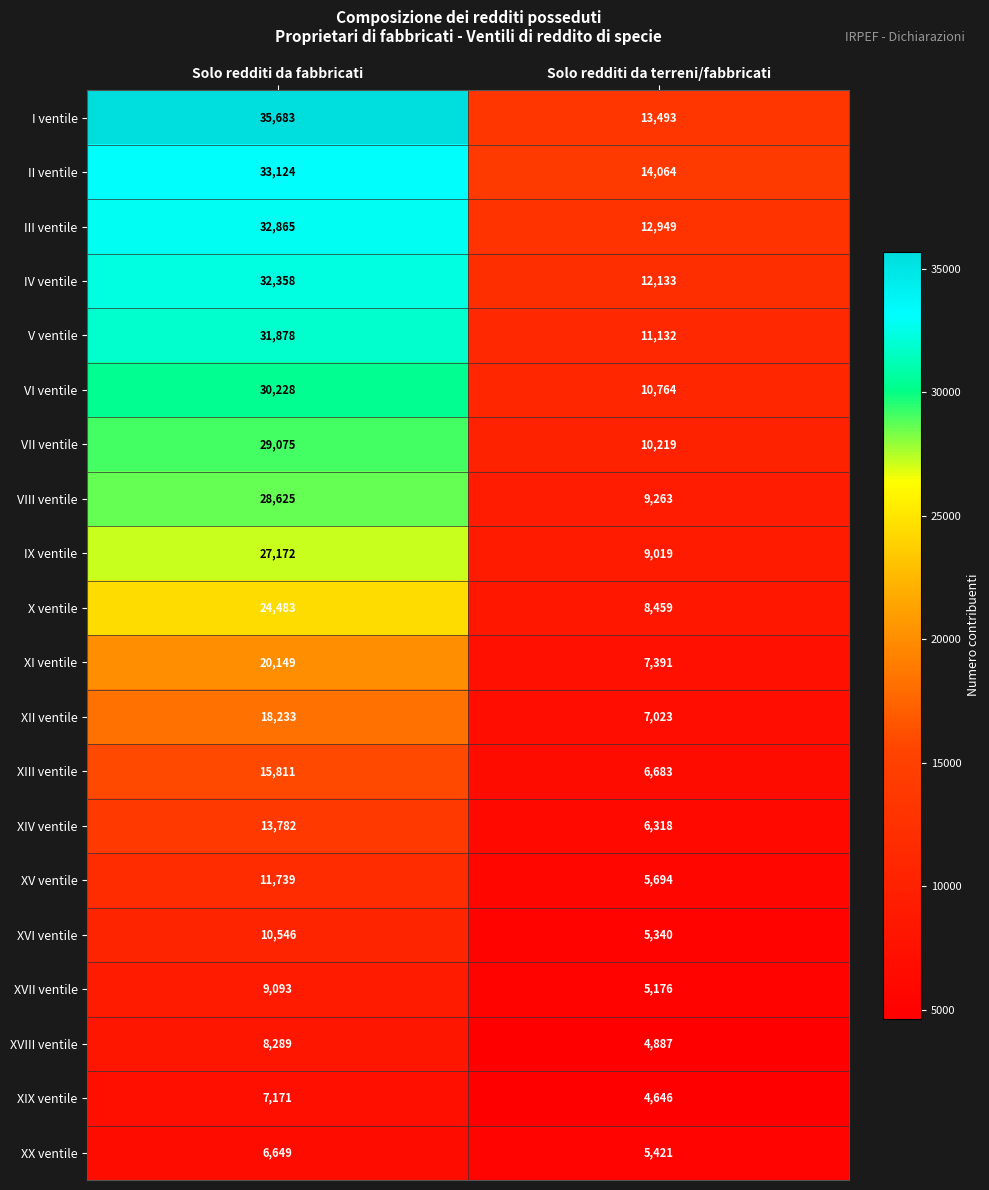

At which category is the sum across all series the highest?

Solo redditi da fabbricati